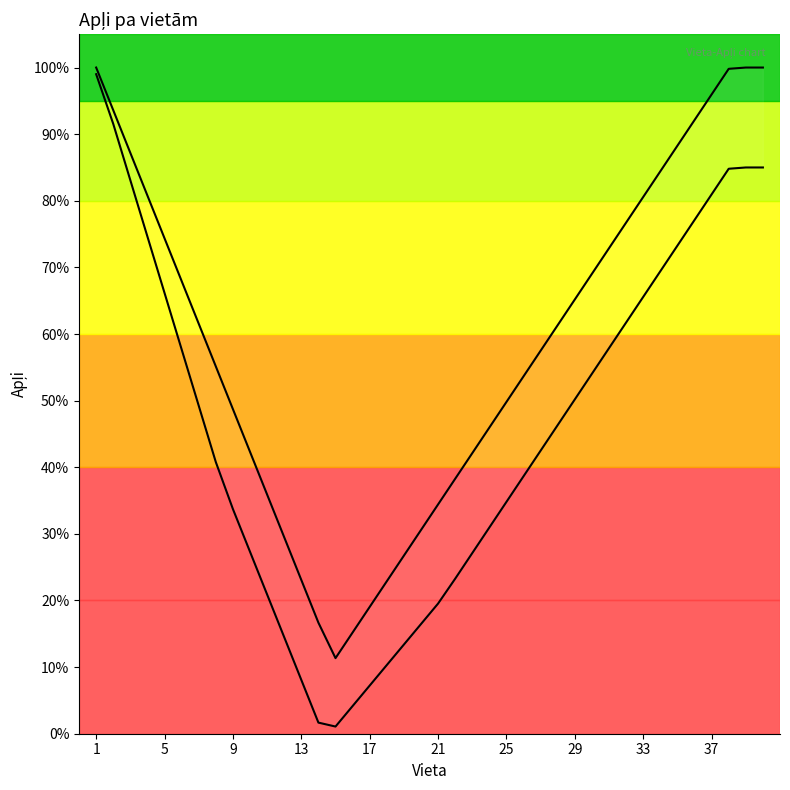

Which series contains the highest Y value?

Apļi (upper)